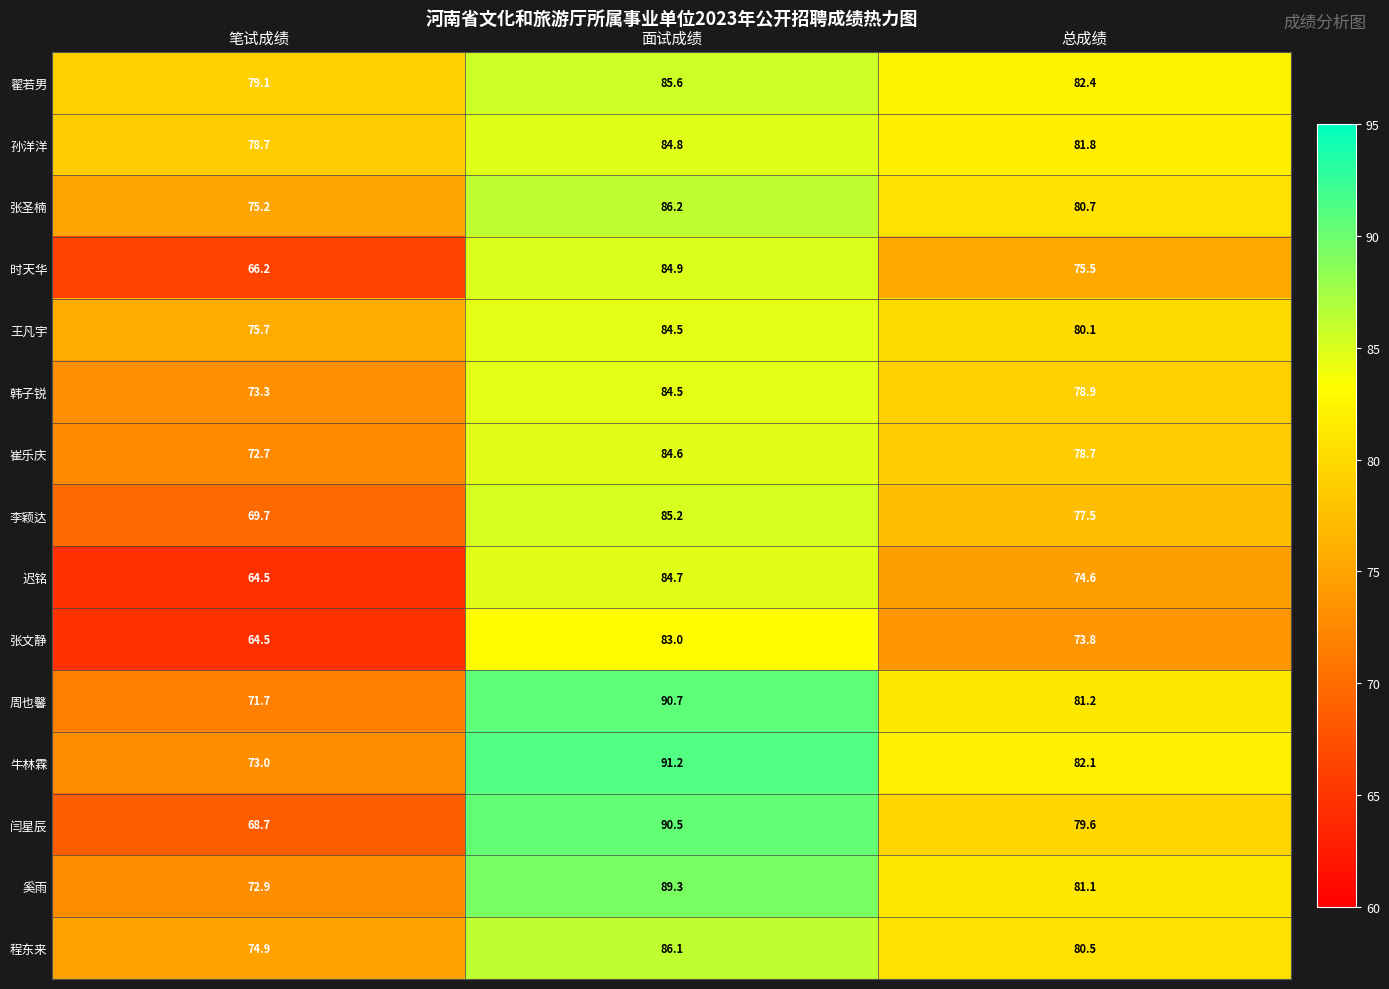

Where does the 程东来 series first go above 80?

面试成绩